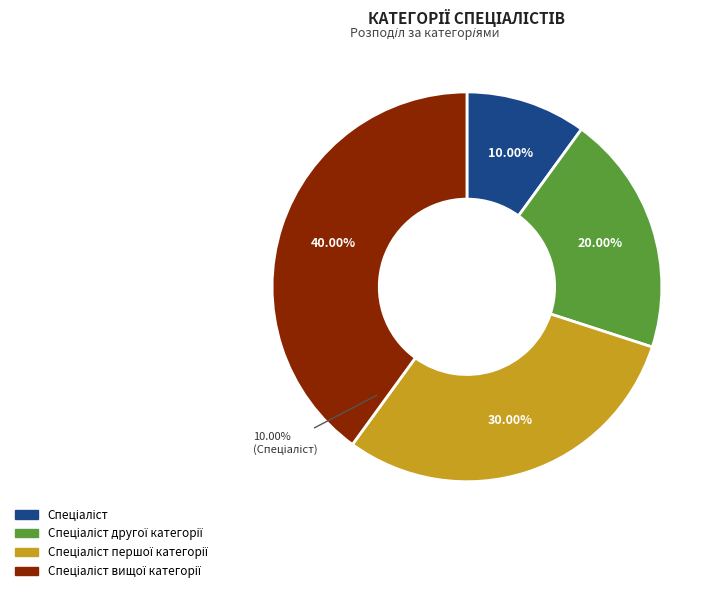

Which has a higher value, Спеціаліст вищої категорії or Спеціаліст?

Спеціаліст вищої категорії